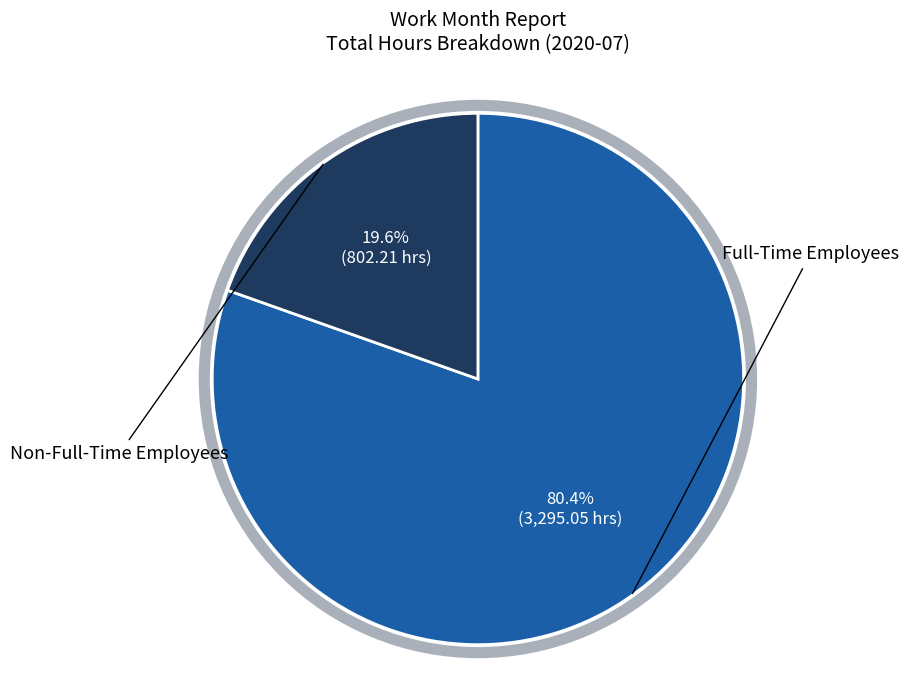

Does any single category account for the majority?

Yes